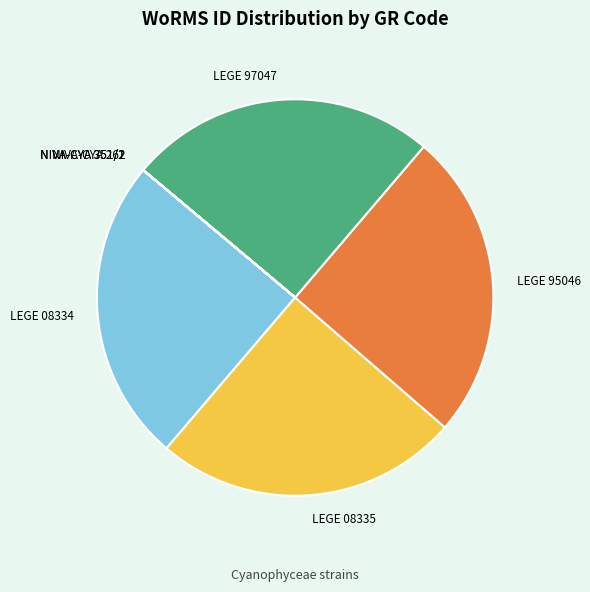

True or false: LEGE 95046 accounts for 25% of the total.

True